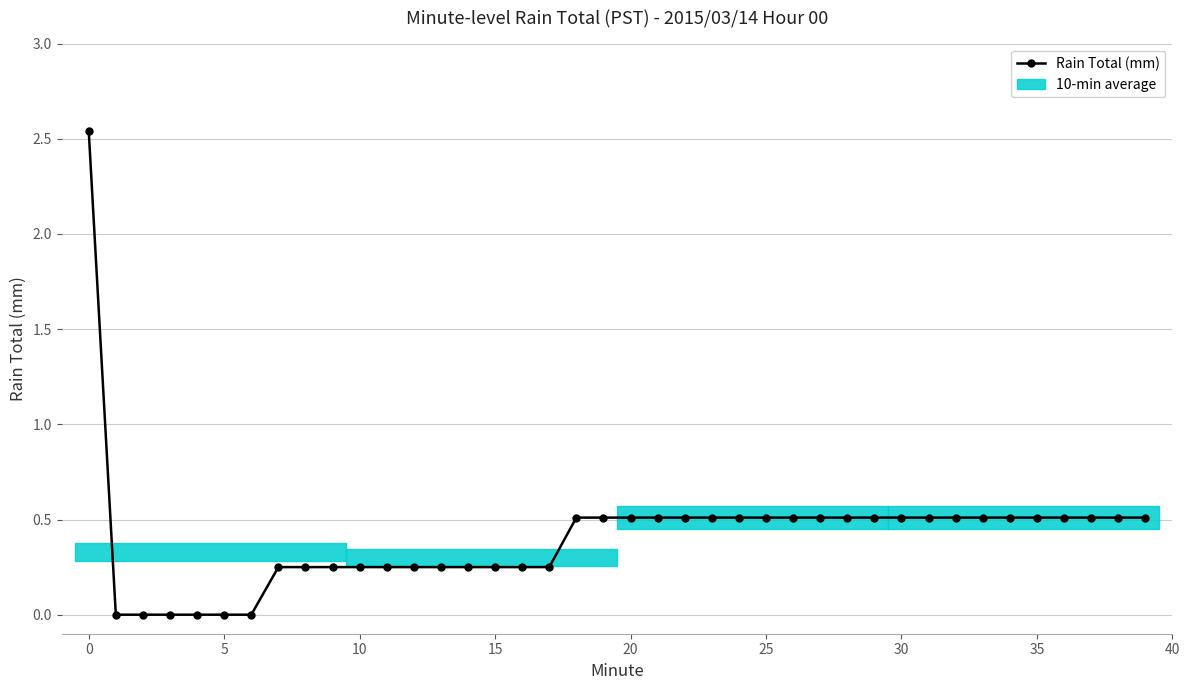

What is the value of the 26th point from the left?

0.5